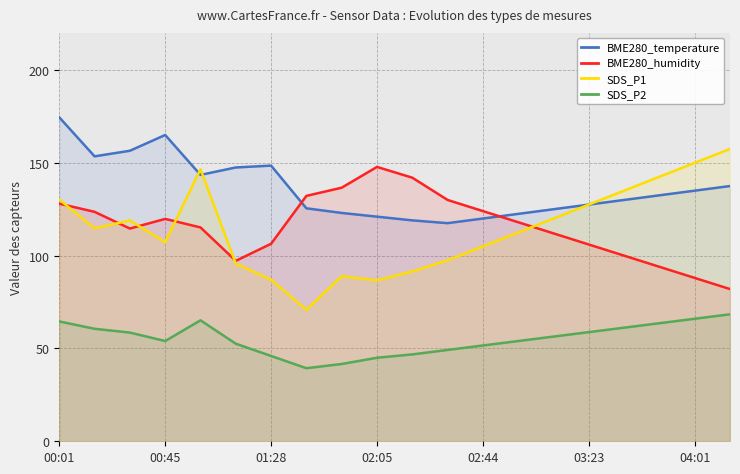

How many interior local peaks does the SDS_P1 series have?

3